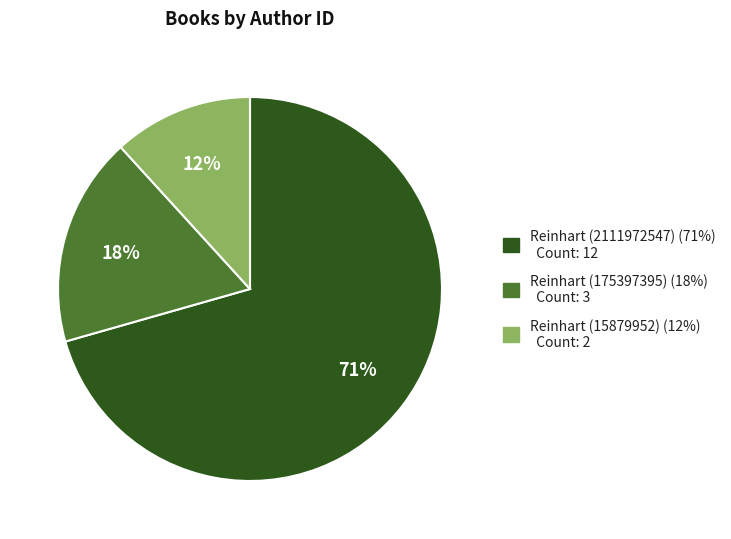

Combined, do Reinhart (175397395) (18%) Count: 3 and Reinhart (2111972547) (71%) Count: 12 account for over 50%?

Yes